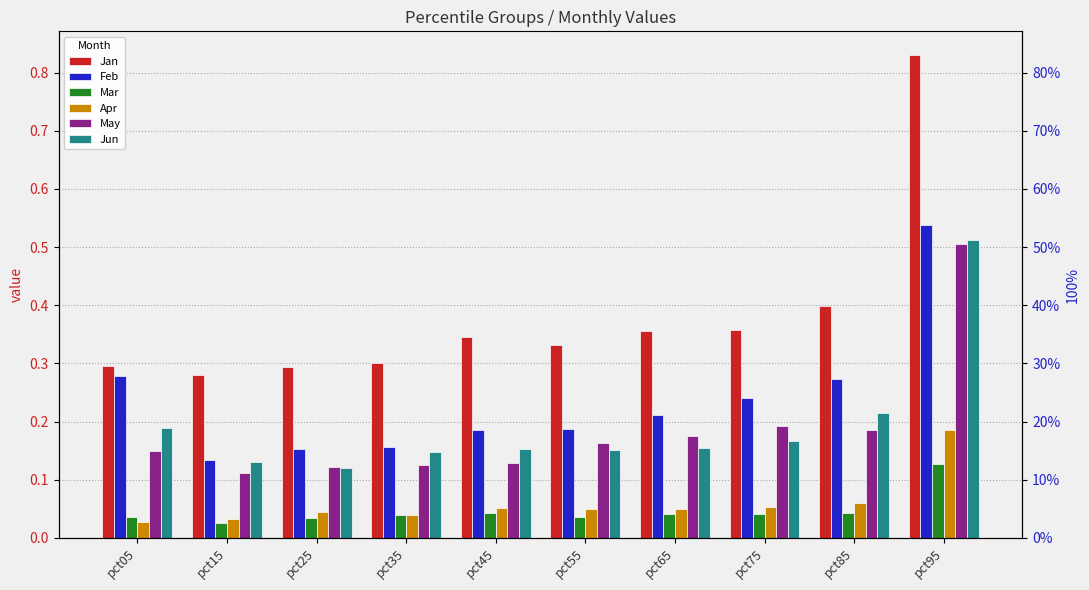

Count the number of data series in this chart.

6